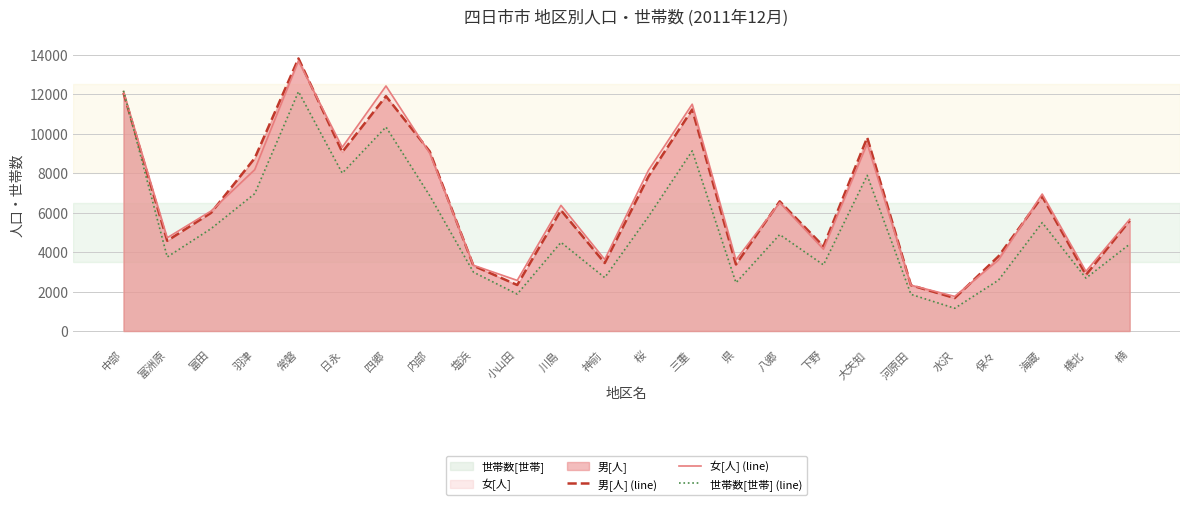

In 世帯数[世帯] (line), how many points are higher than both neighbors (excluding endpoints)?

7